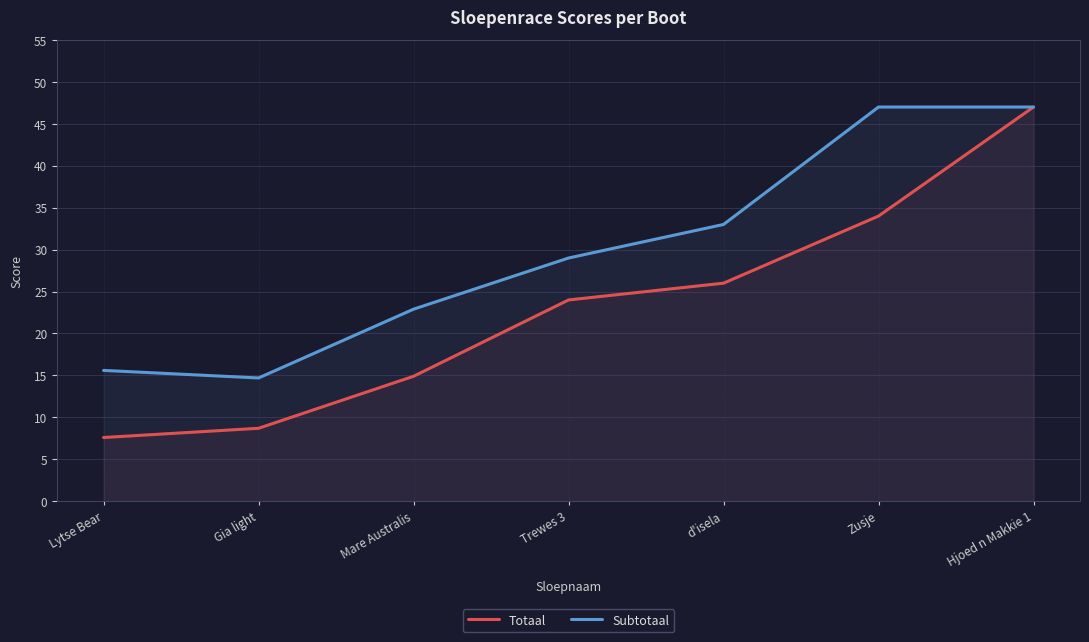

What are all the series names shown in the legend?

Totaal, Subtotaal